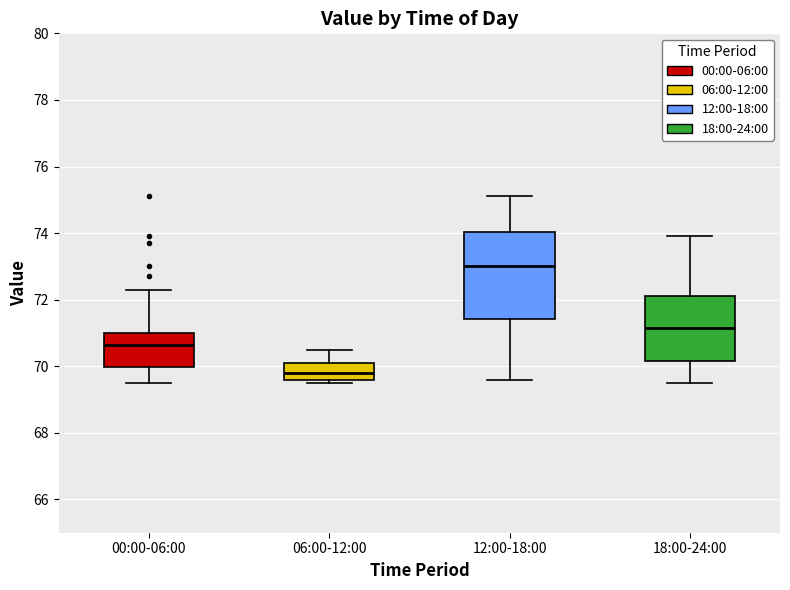

Reading left to right, read every box against the y-axis: the position of its median line, the range the box covers, and the ends of its whiskers. The values are not printed on the chart, so give them approximately, as read against the axis.

00:00-06:00: median 70.6, box 70.0 to 71.0, whiskers 69.6 to 72.4
06:00-12:00: median 69.8, box 69.6 to 70.2, whiskers 69.6 (just below the box's lower edge) to 70.6
12:00-18:00: median 73.0, box 71.4 to 74.0, whiskers 69.6 to 75.2
18:00-24:00: median 71.2, box 70.2 to 72.2, whiskers 69.6 to 74.0